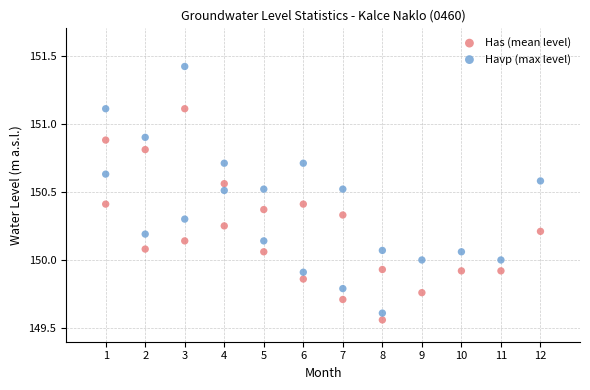

Which series has the largest Y range (max minus min)?

Havp (max level)